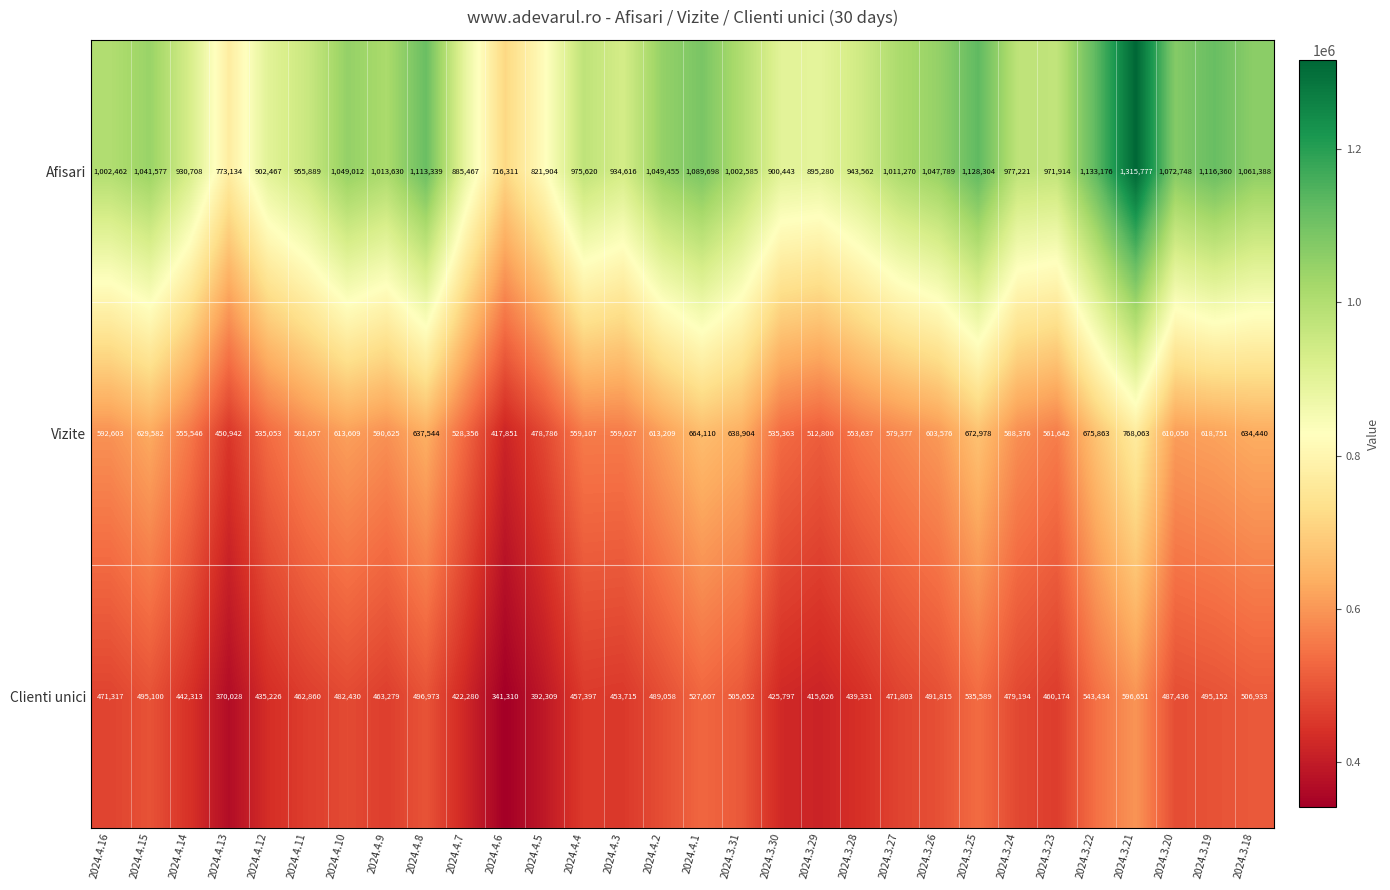

Read the Afisari value at 2024.4.16.

1002462